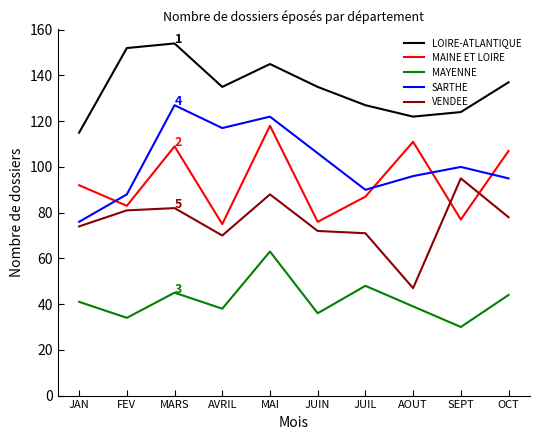

What is the maximum value shown in the chart?

154